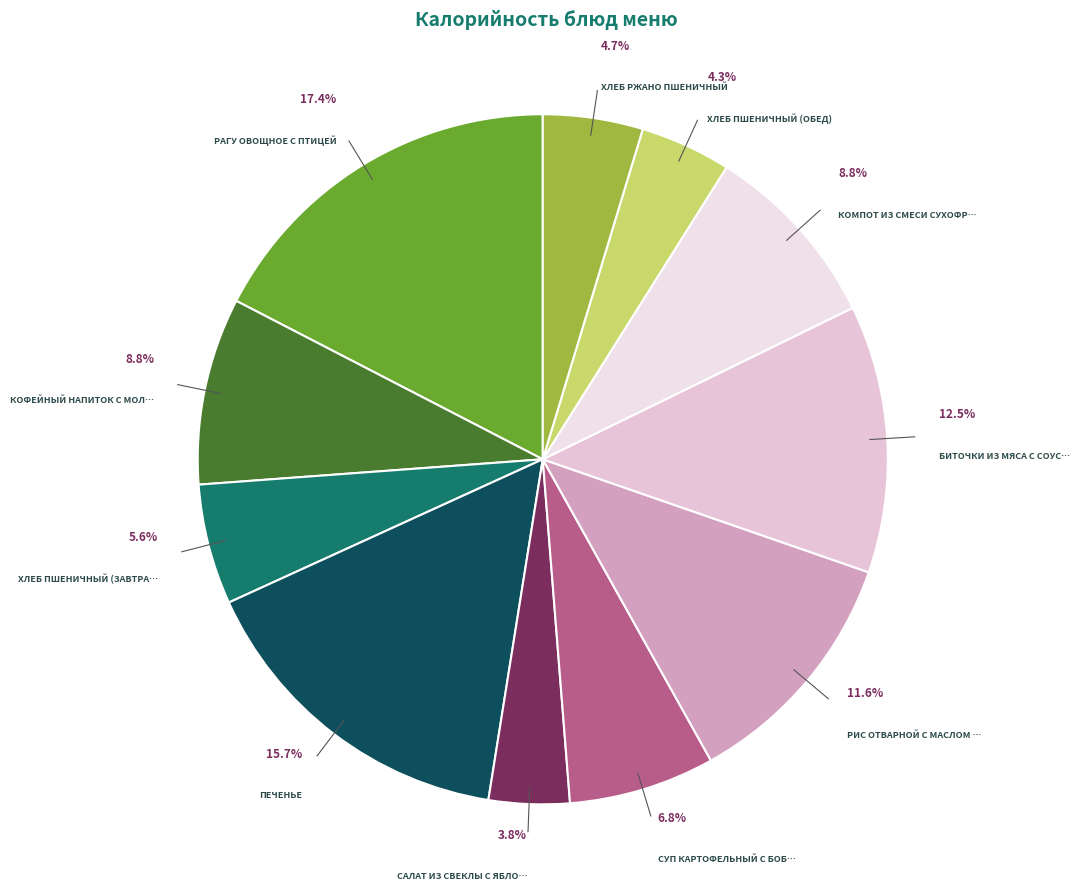

How many slices are in this pie chart?

11